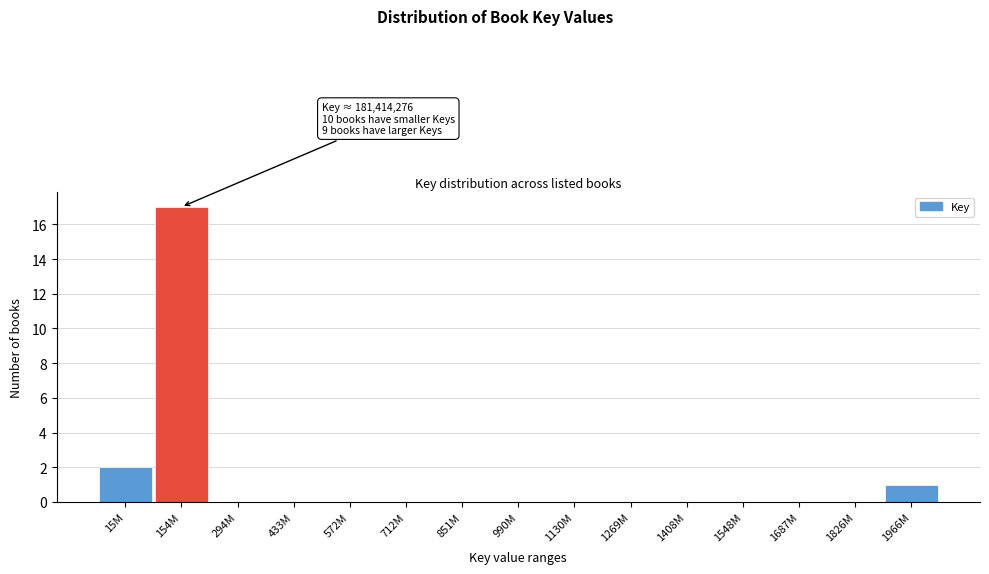

Reading left to right, list all the values displayed in this chart.

15M=2	154M=17	294M=0	433M=0	572M=0	712M=0	851M=0	990M=0	1130M=0	1269M=0	1408M=0	1548M=0	1687M=0	1826M=0	1966M=1